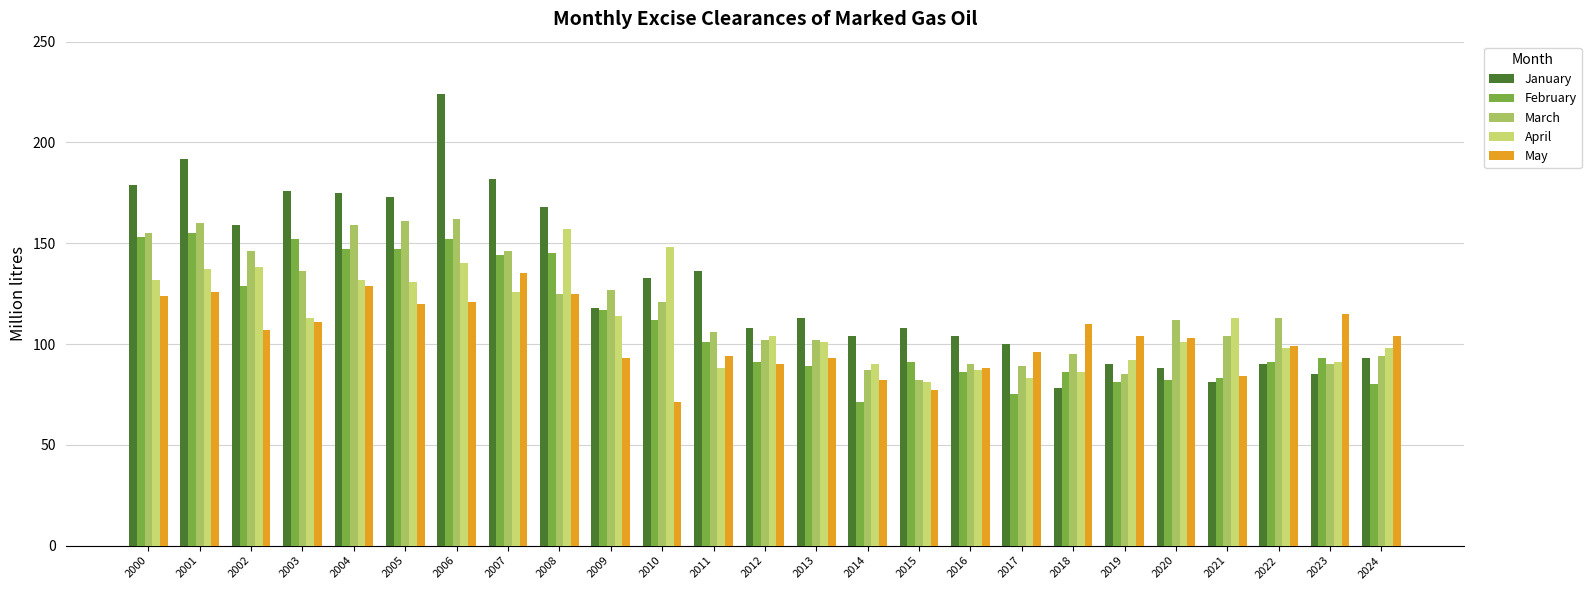

What is the difference between the maximum and minimum values in the February series?

84